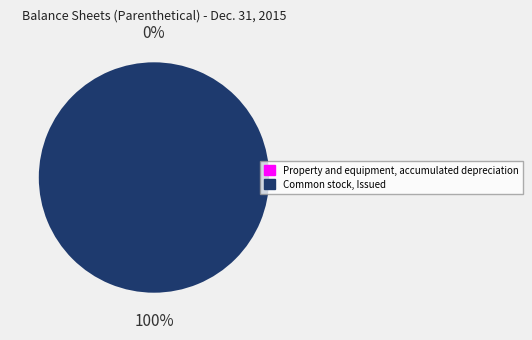

Which category has the biggest portion of the pie?

Common stock, Issued